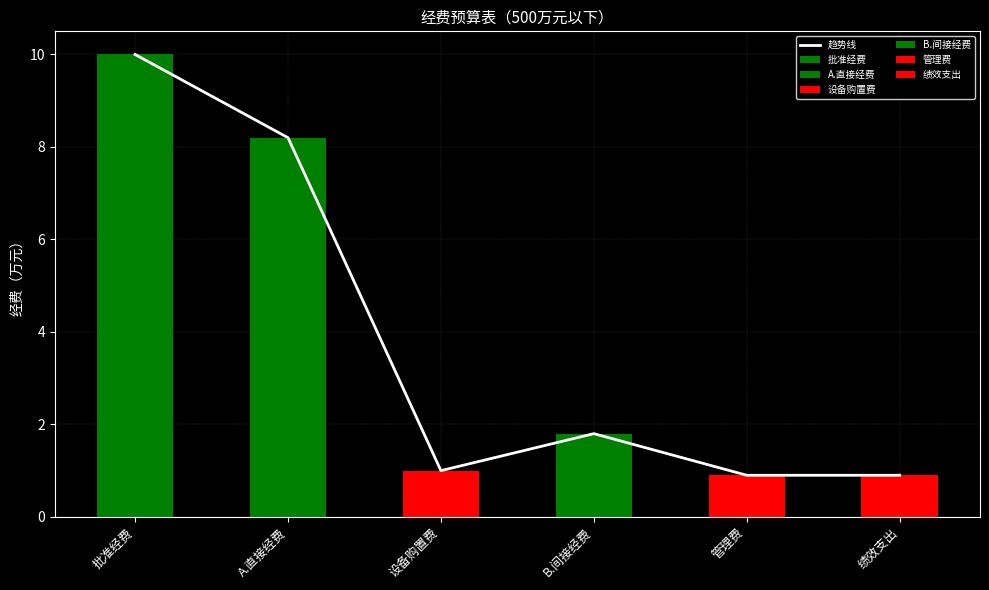

Which label corresponds to the largest value in the chart?

批准经费